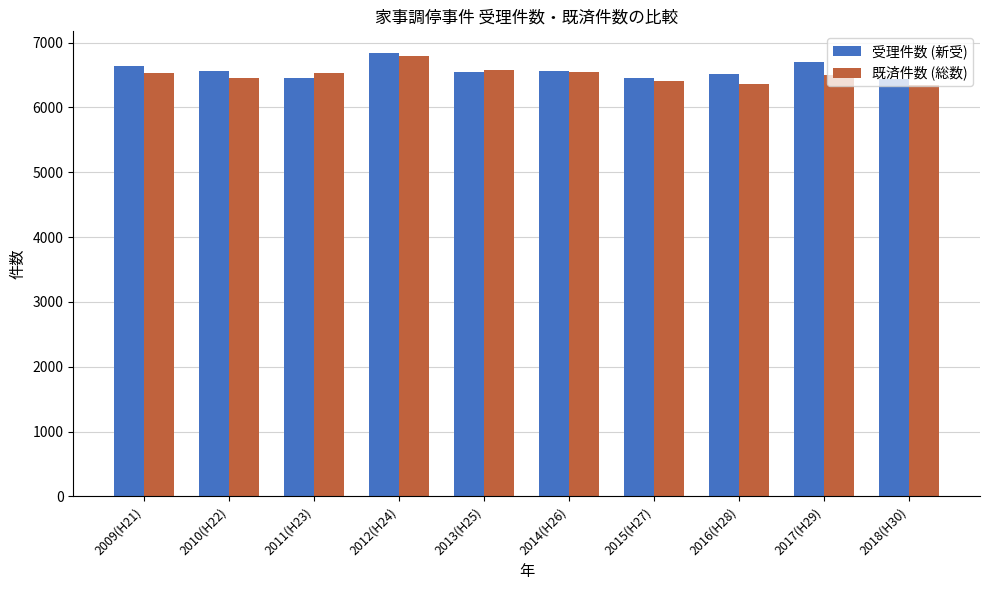

True or false: 既済件数 (総数) has a value of 6492 at 2017(H29).

True